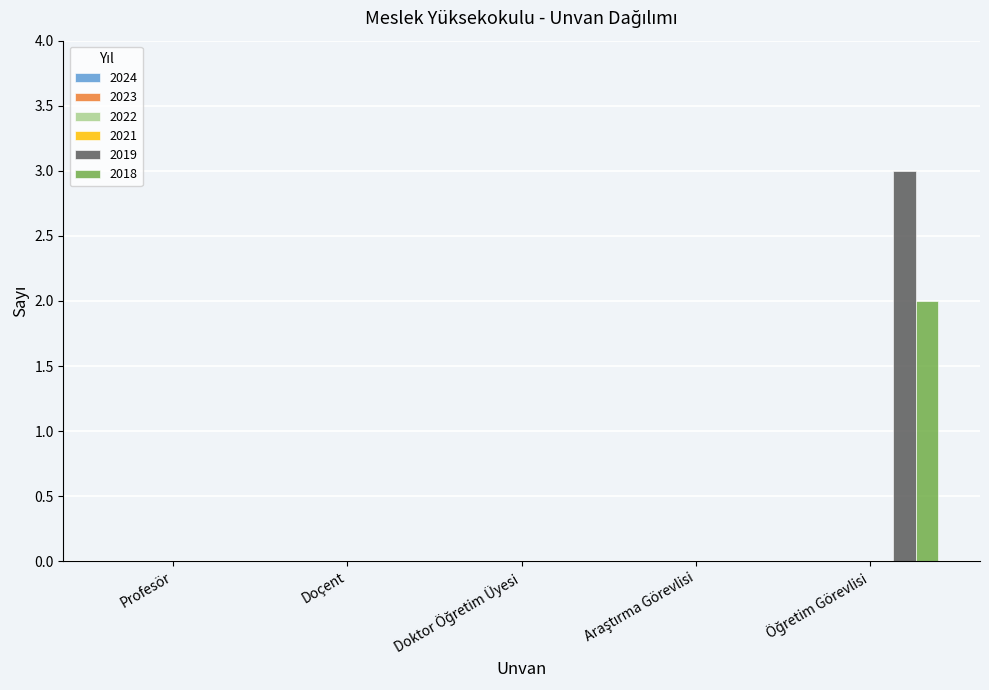

Which series has the largest total across all categories?

2019